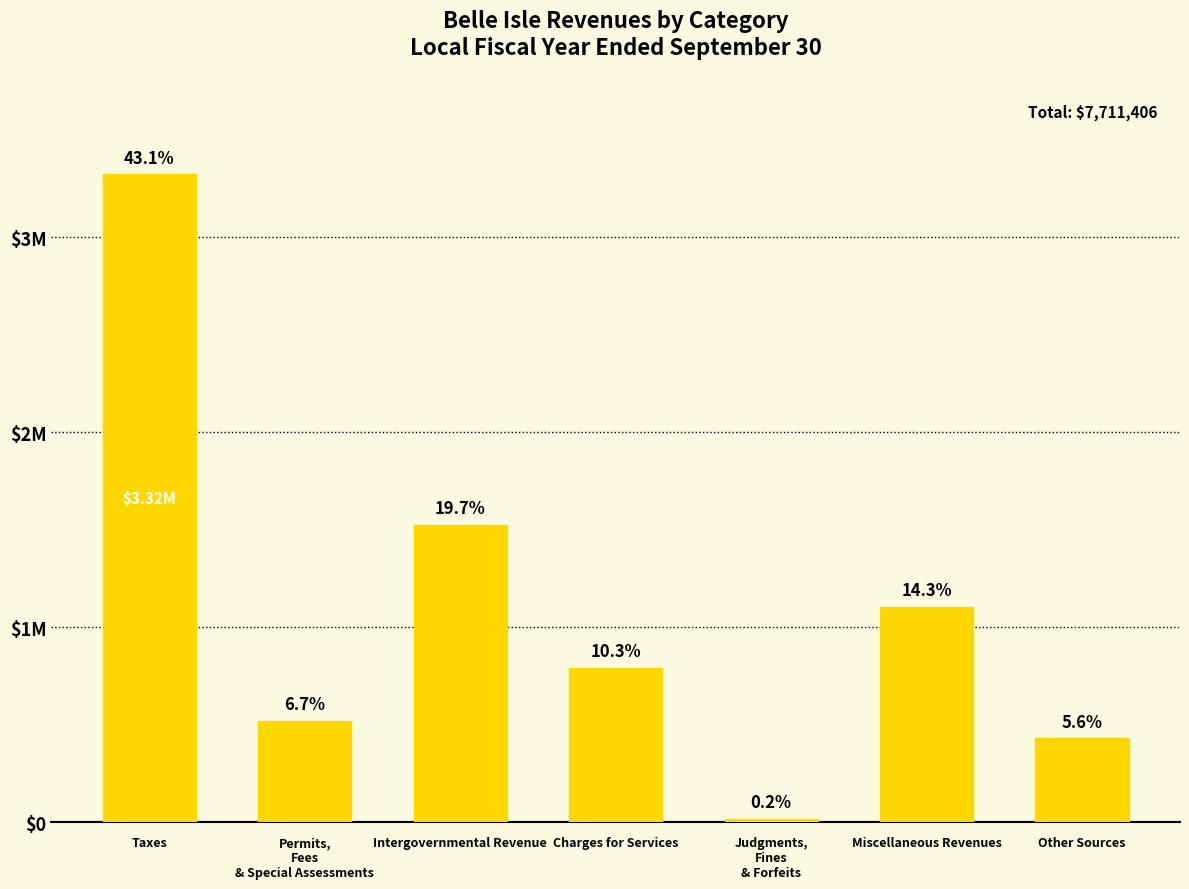

Reading left to right, transcribe all the data shown in this chart.

Taxes=3322630	Permits,
Fees
& Special Assessments=520182	Intergovernmental Revenue=1523271	Charges for Services=792977	Judgments,
Fines
& Forfeits=17713	Miscellaneous Revenues=1104956	Other Sources=429677